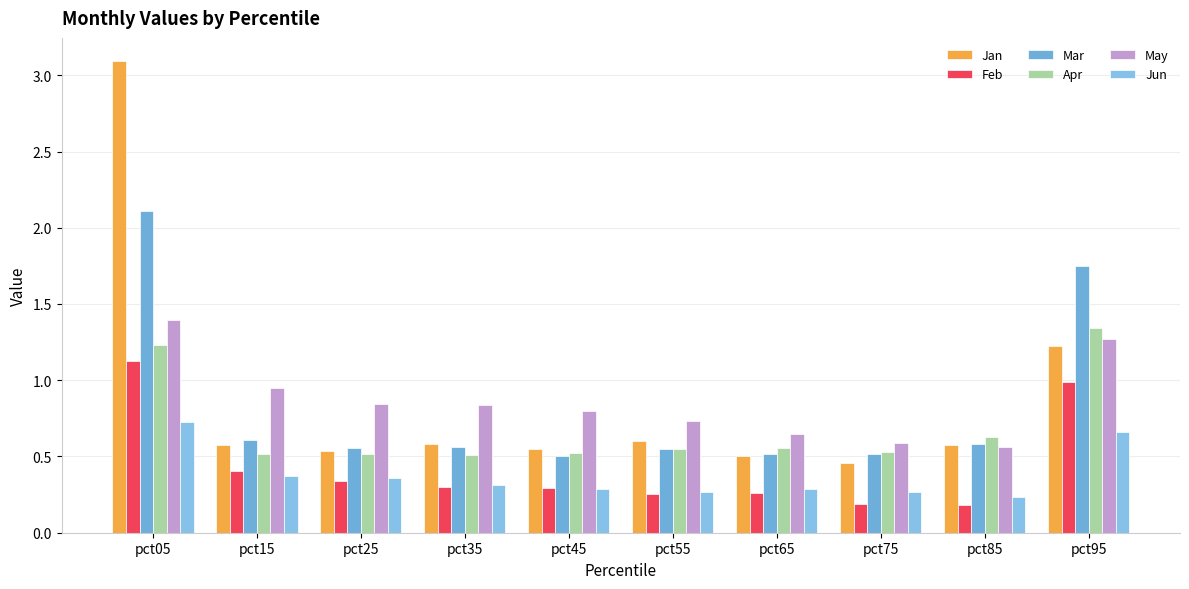

Is the value of Mar at pct25 greater than the value of Jun at pct05?

No